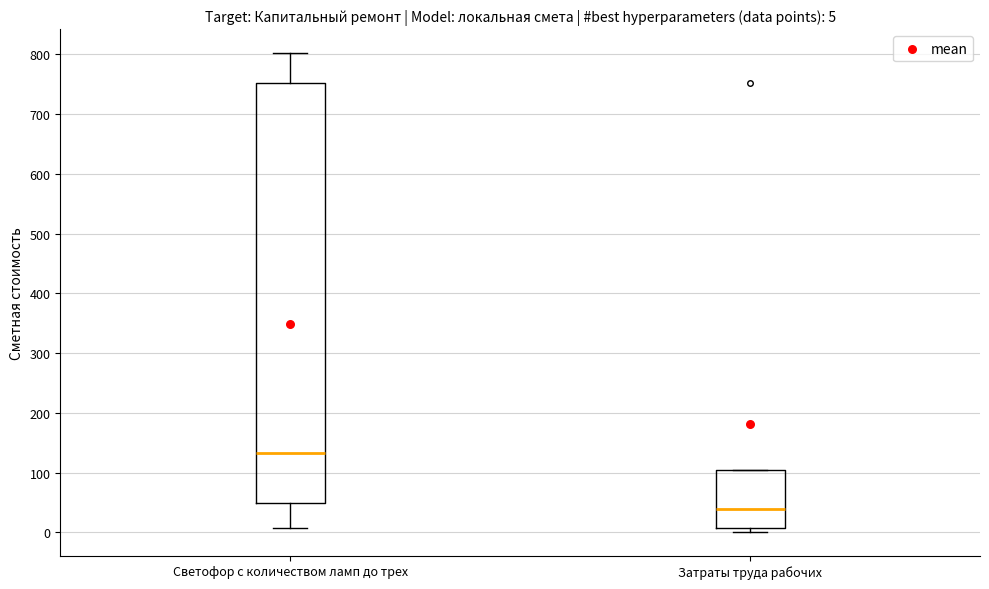

Which box is the tallest, from its lower edge to its upper edge?

Светофор с количеством ламп до трех